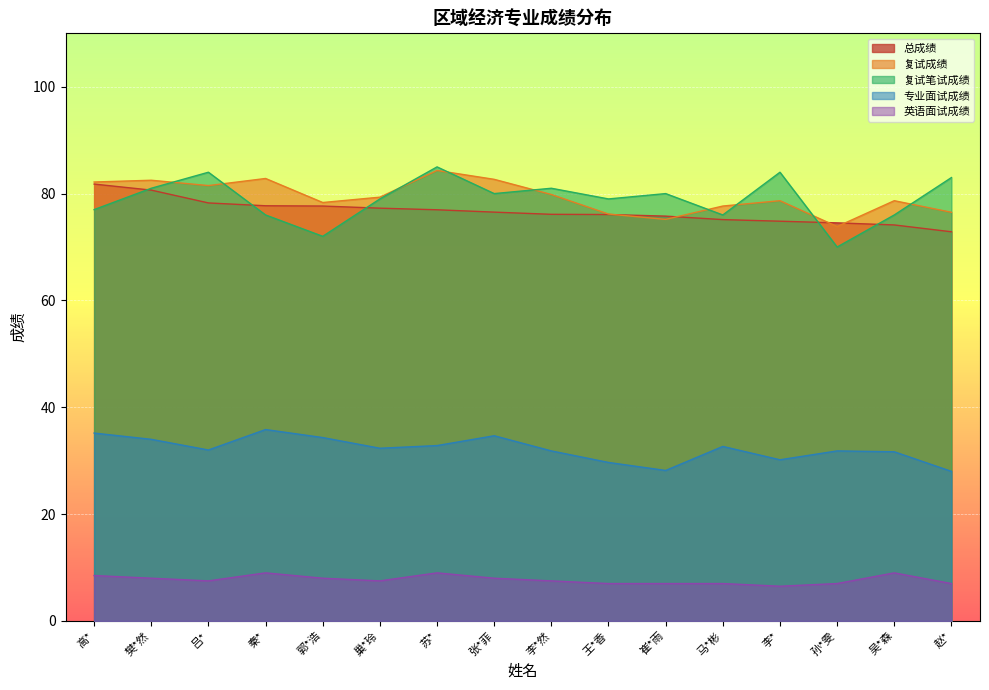

What is the difference between the 总成绩 values at 樊*然 and 吕*?

2.4